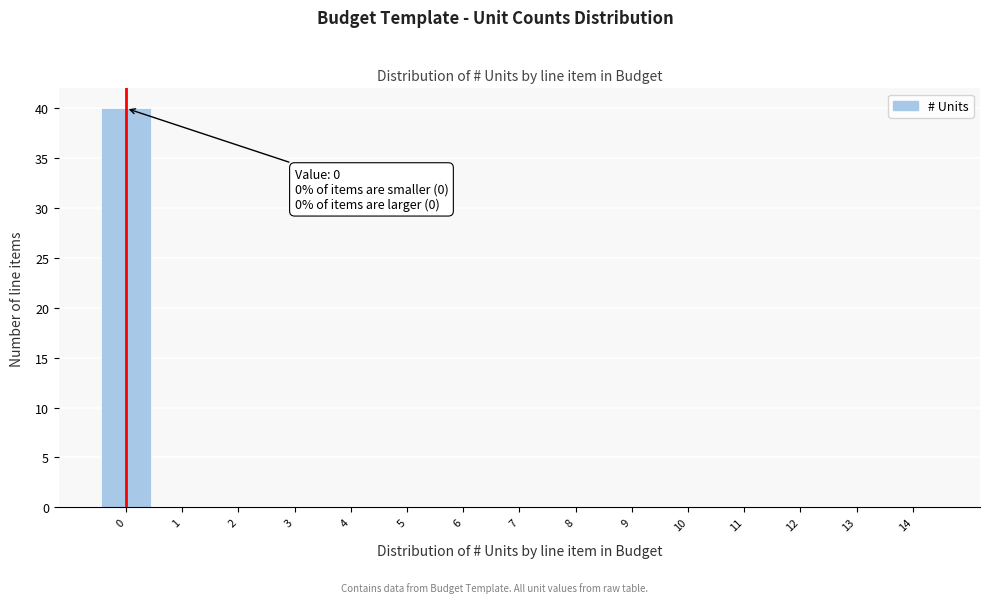

Which range on the x-axis has the tallest bar?

-0.5 to 0.5